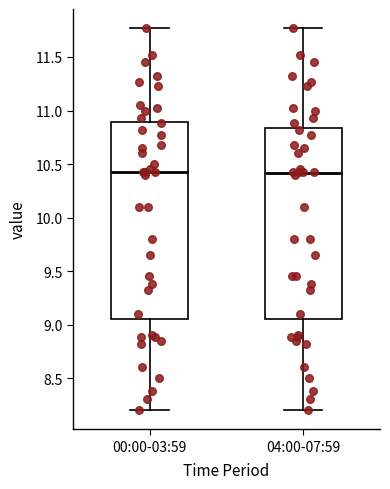

Reading left to right, read every box against the y-axis: the position of its median line, the range the box covers, and the ends of its whiskers. The values are not printed on the chart, so give them approximately, as read against the axis.

00:00-03:59: median 10.45, box 9.05 to 10.90, whiskers 8.20 to 11.75
04:00-07:59: median 10.40, box 9.05 to 10.85, whiskers 8.20 to 11.75